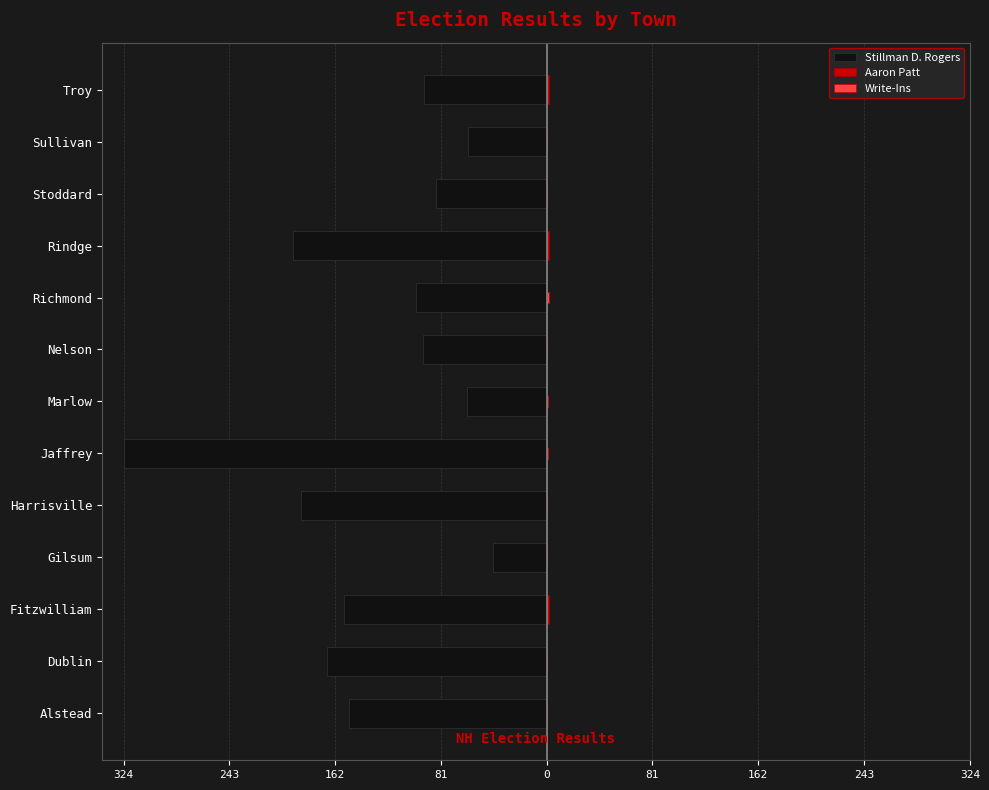

Which series changed the most between 243 and 11?

Stillman D. Rogers